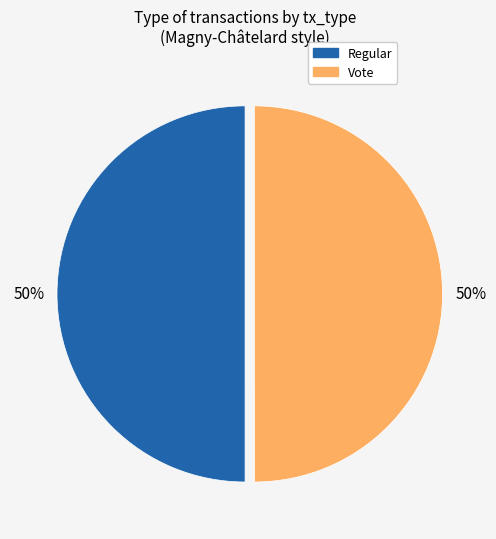

To the nearest percent, what is the combined percentage of Regular and Vote?

100%